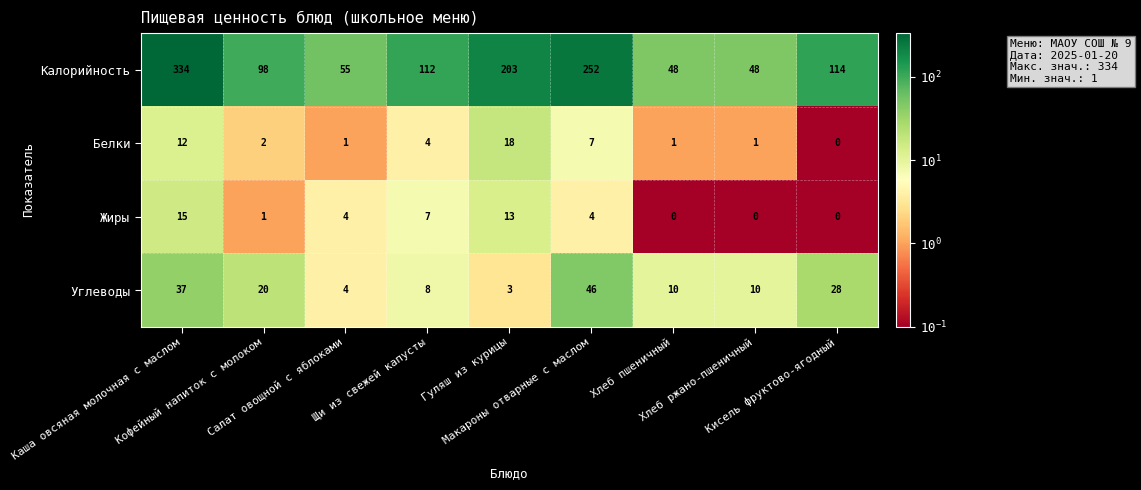

What is the difference between the maximum and minimum values in the Жиры series?

15